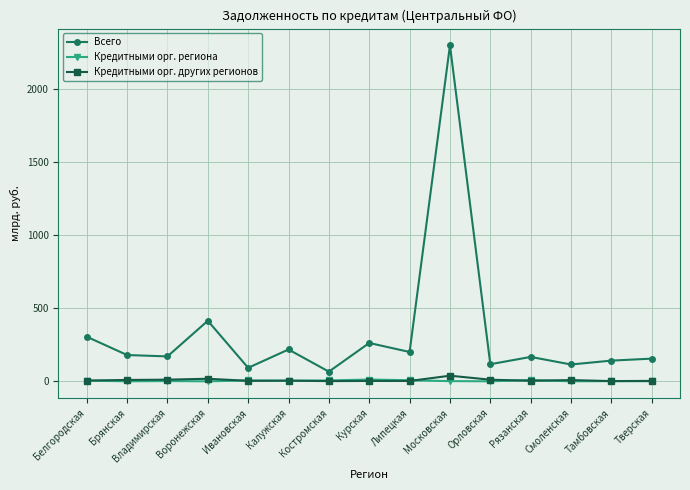

What is the average value of the Кредитными орг. других регионов series?

8.2